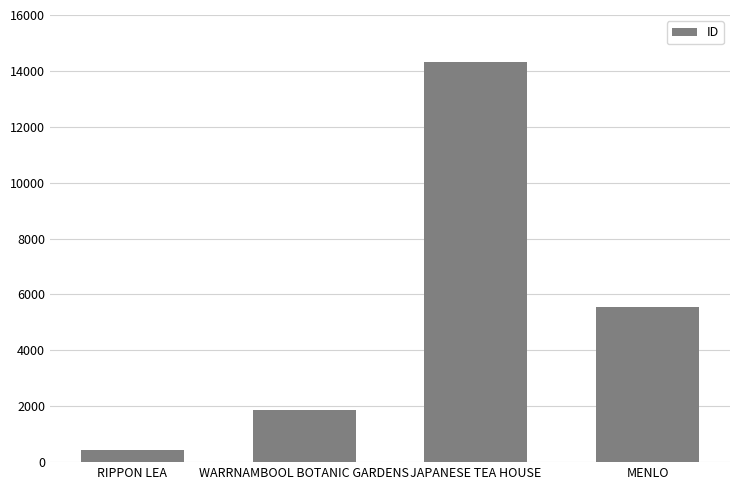

Reading right to left, extract all data points from this chart.

MENLO=5567	JAPANESE TEA HOUSE=14335	WARRNAMBOOL BOTANIC GARDENS=1877	RIPPON LEA=427